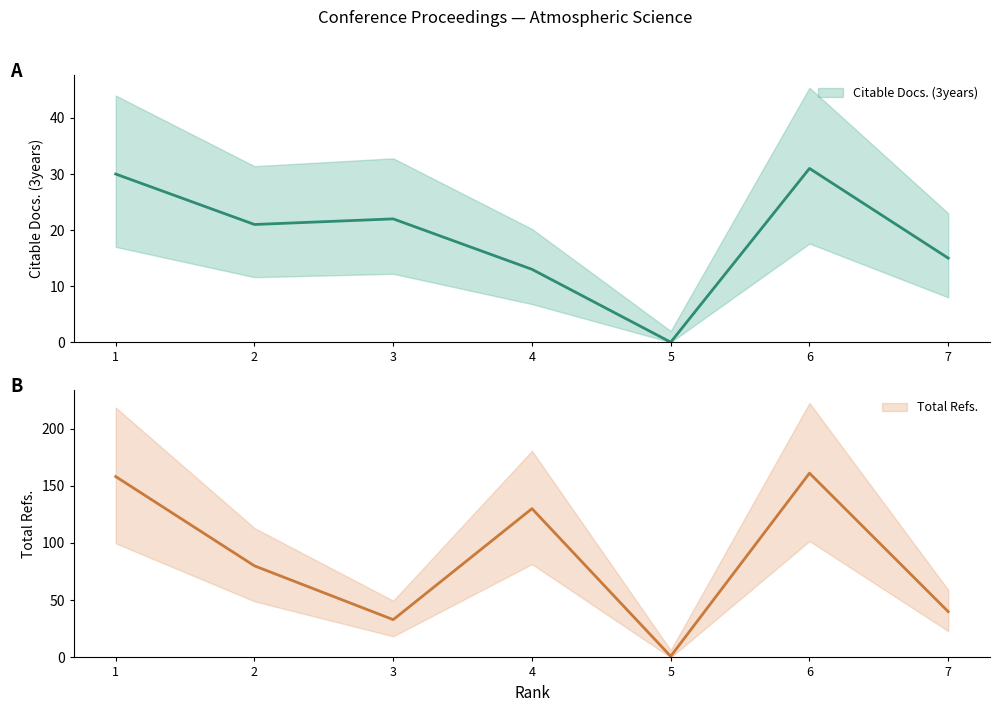

At which category does the chart reach its peak across all series?

6